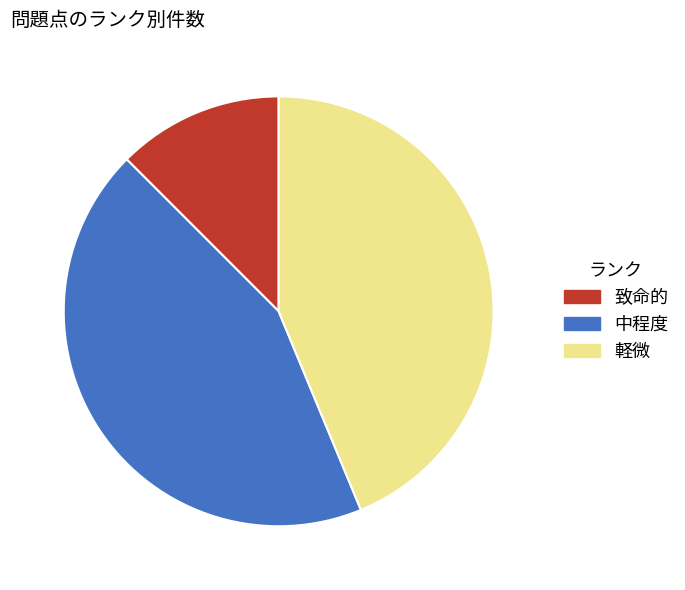

Approximately how many times larger is the value at 中程度 compared to 致命的?

3.5